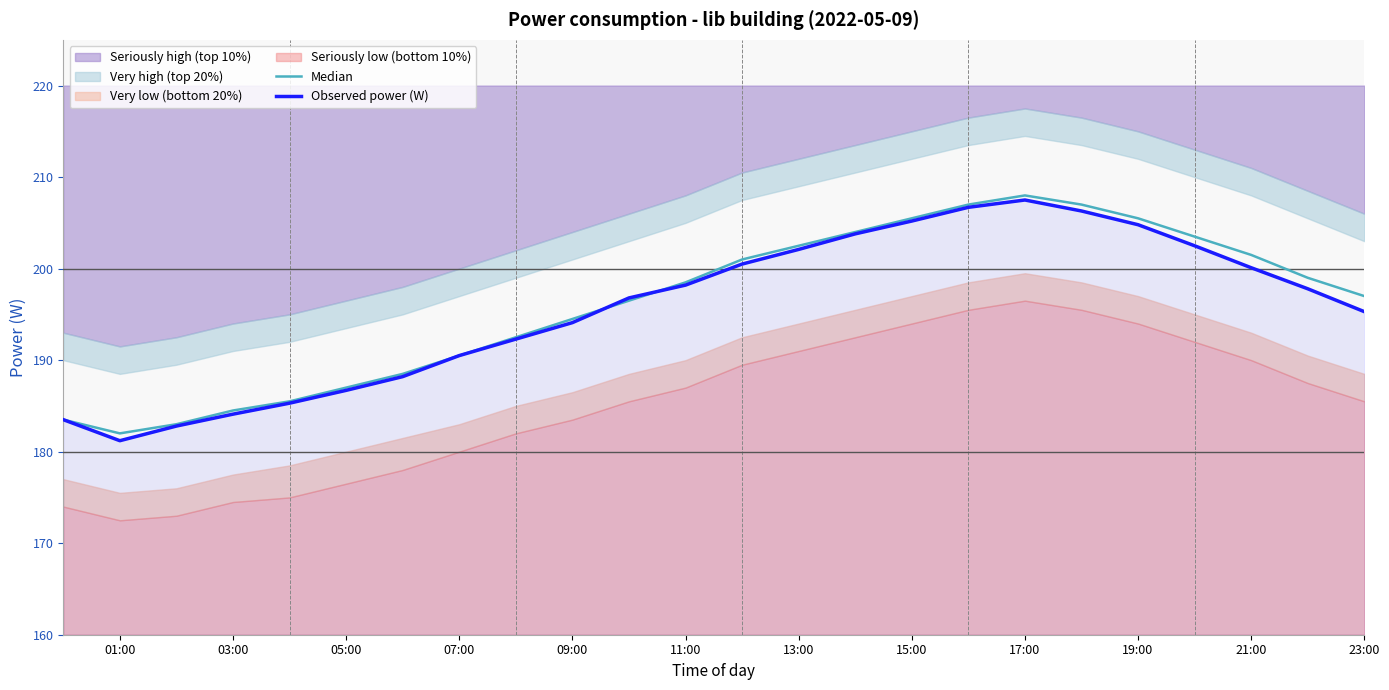

At which category does Median reach its first local peak?

17:00